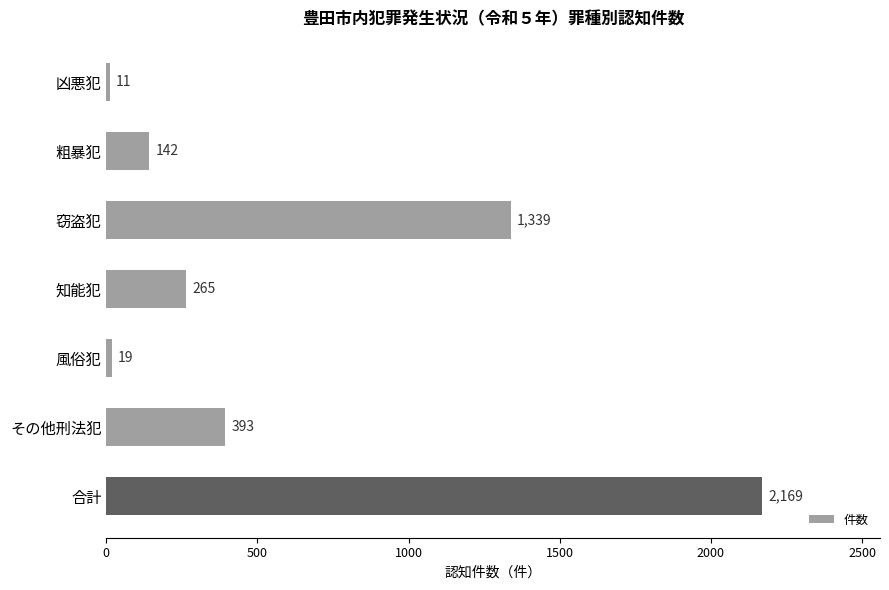

What is the change in value from 粗暴犯 to その他刑法犯?

+251